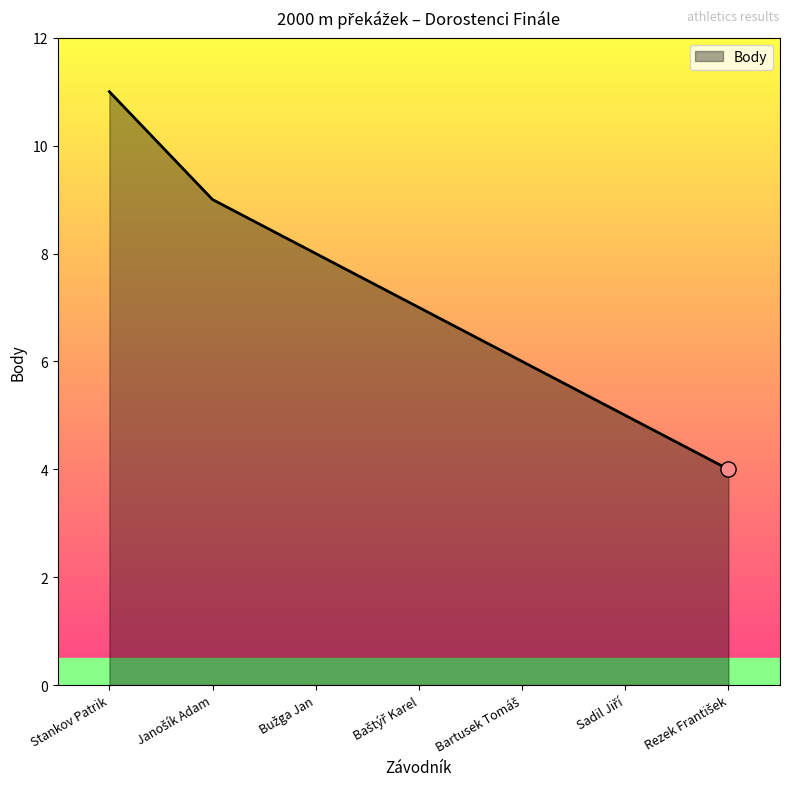

What is the maximum value shown in the chart?

11